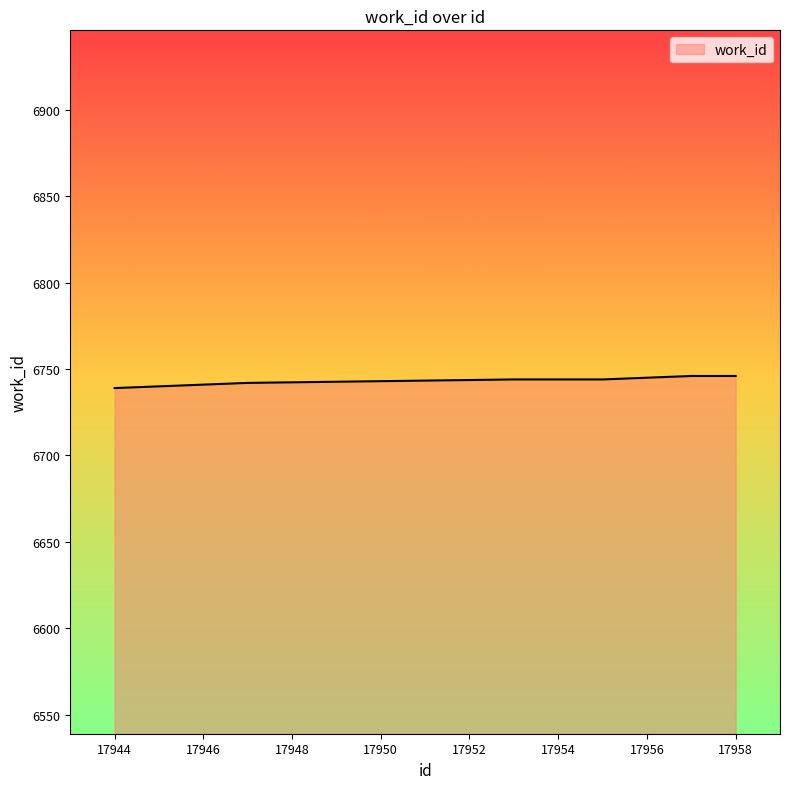

Does the chart have visible grid lines?

No